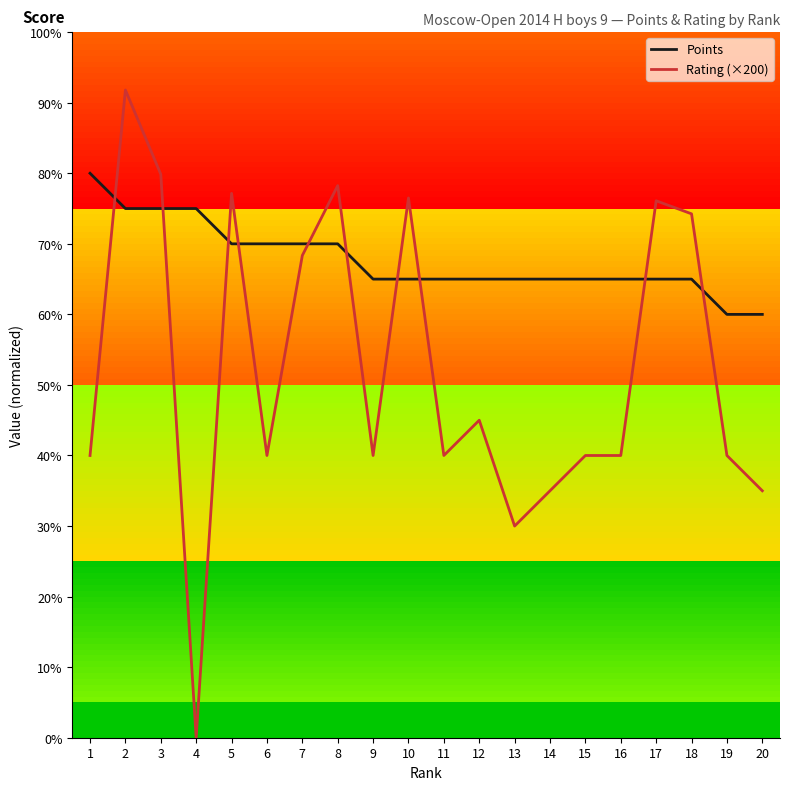

What are all the series names shown in the legend?

Points, Rating (×200)